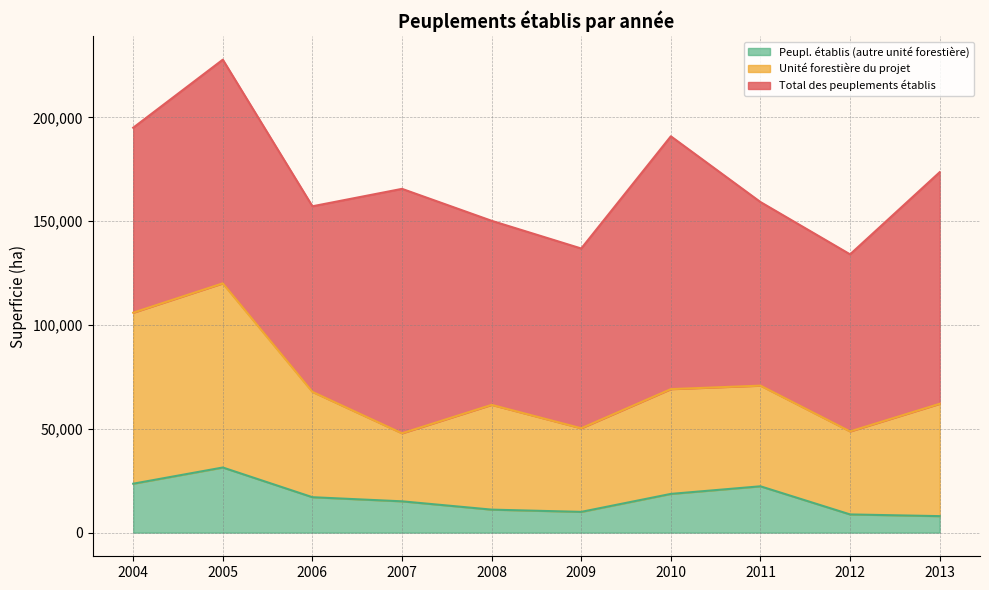

What are all the series names shown in the legend?

Peupl. établis (autre unité forestière), Unité forestière du projet, Total des peuplements établis